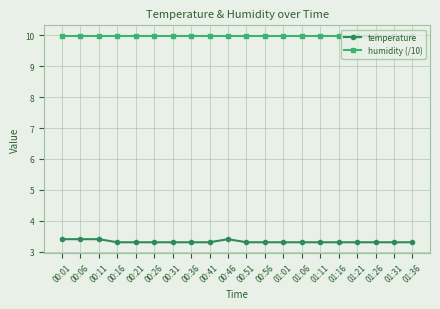

What is the total value across all series at 00:56?

13.3